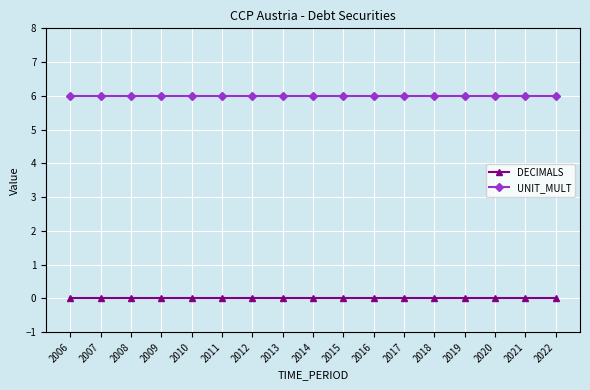

What is the value of the UNIT_MULT point at the 14th from the left?

6